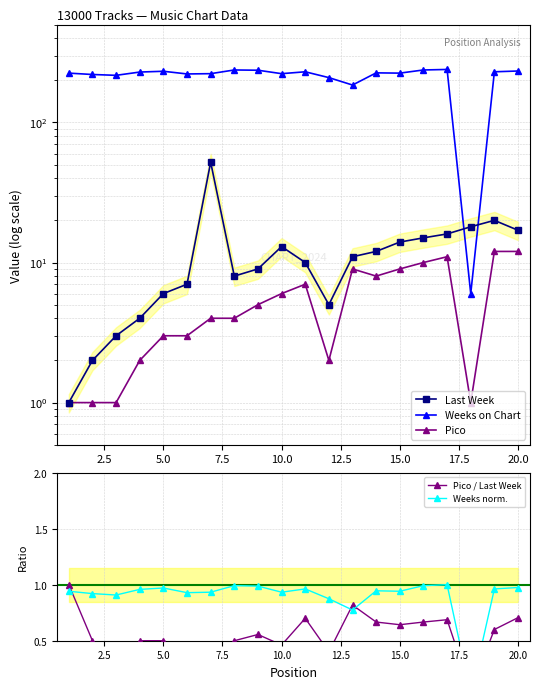

True or false: Weeks norm. has more than 1 points higher than both neighbors.

True